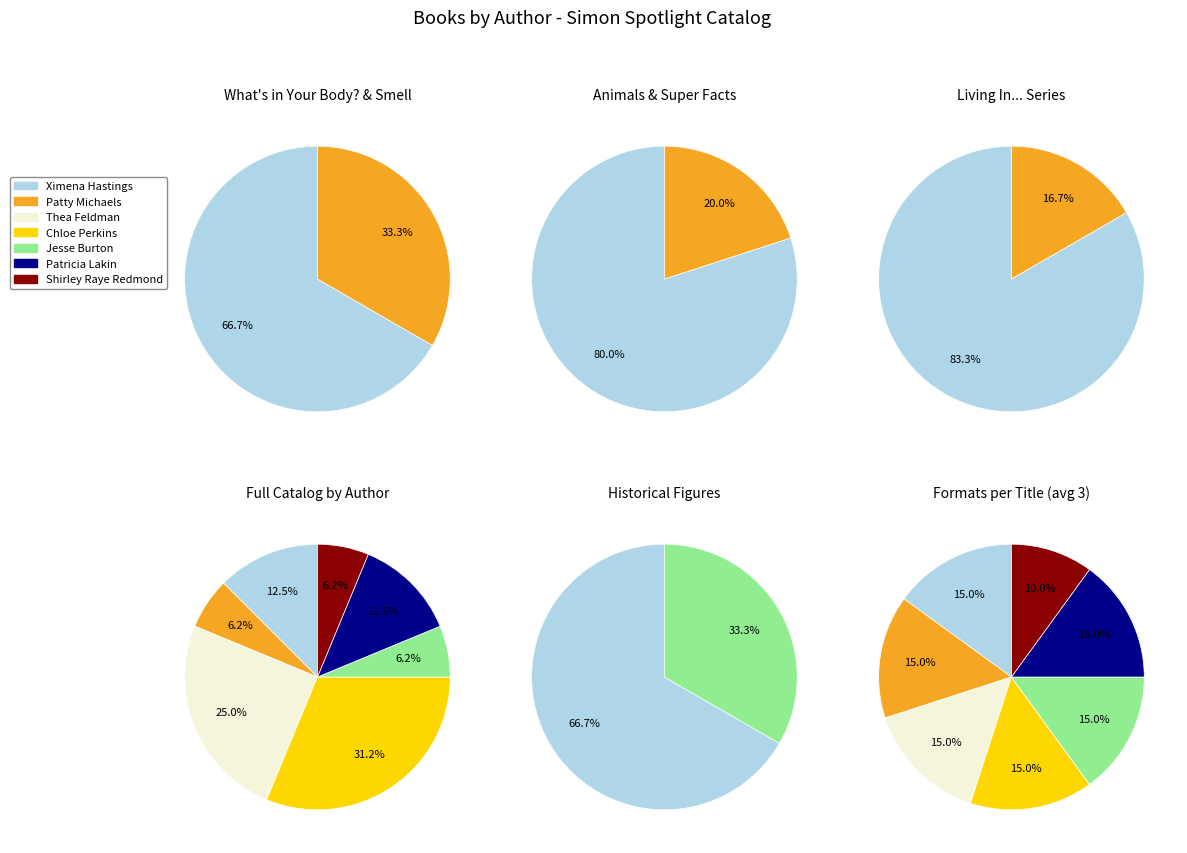

Does Shirley  Raye Redmond (18660697) account for over 50% of the chart?

No